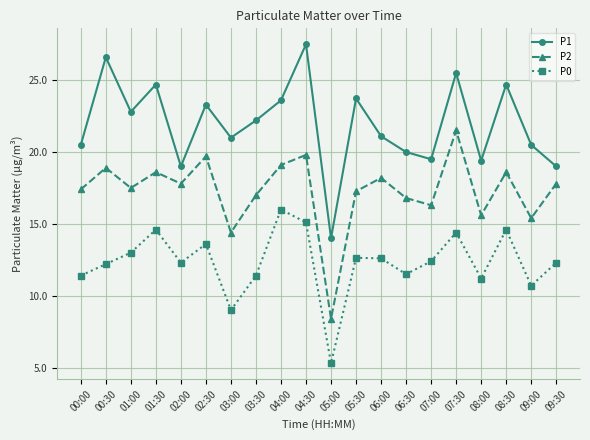

Where does the P2 series first go above 17?

00:00